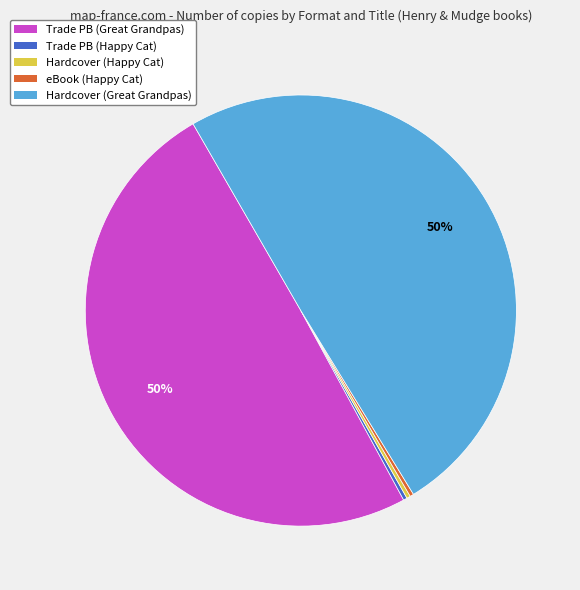

How many slices are in this pie chart?

5